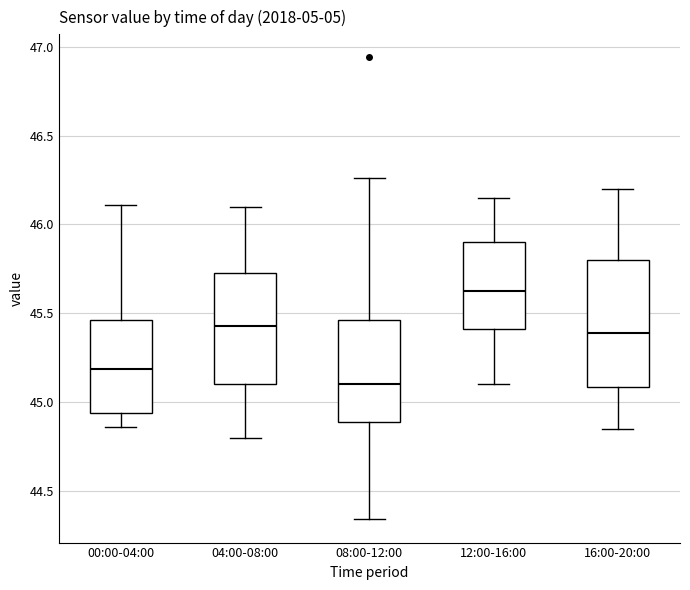

Where does the lower whisker of the box for 12:00-16:00 end on the y-axis? The values are not printed on the chart, so give them approximately, as read against the axis.

45.10